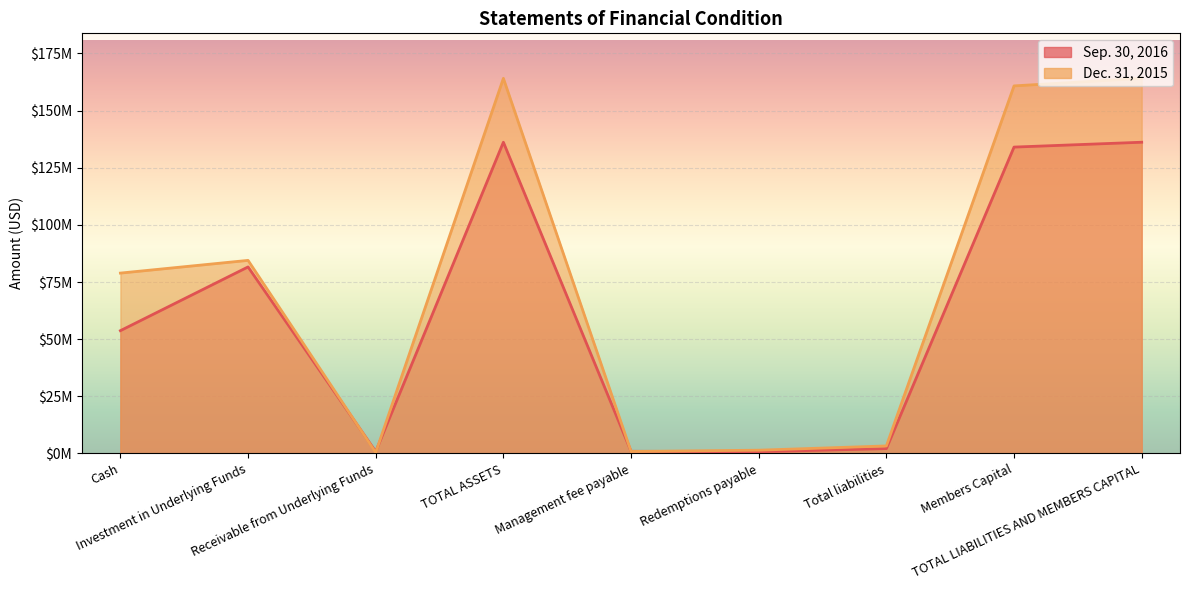

What are all the series names shown in the legend?

Sep. 30, 2016, Dec. 31, 2015